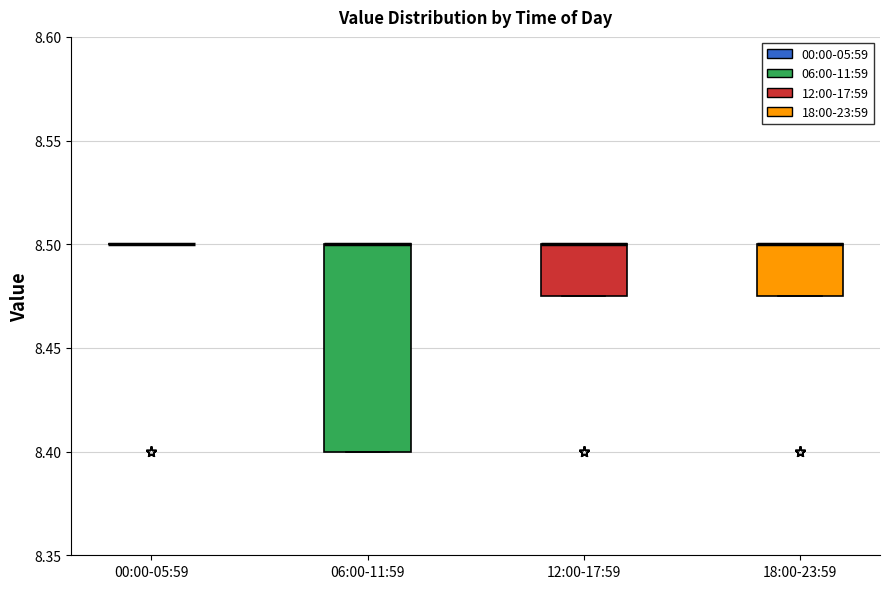

Reading left to right, transcribe this box plot: for each box, give where its median line is, the range the box spans, and where its two whiskers end, as read against the y-axis. The values are not printed on the chart, so give them approximately, as read against the axis.

00:00-05:59: box collapsed to a line at 8.500, whiskers 8.500 to 8.500
06:00-11:59: median 8.500 (drawn on the box's upper edge), box 8.400 to 8.500, whiskers 8.400 to 8.500
12:00-17:59: median 8.500 (drawn on the box's upper edge), box 8.475 to 8.500, whiskers 8.475 to 8.500
18:00-23:59: median 8.500 (drawn on the box's upper edge), box 8.475 to 8.500, whiskers 8.475 to 8.500